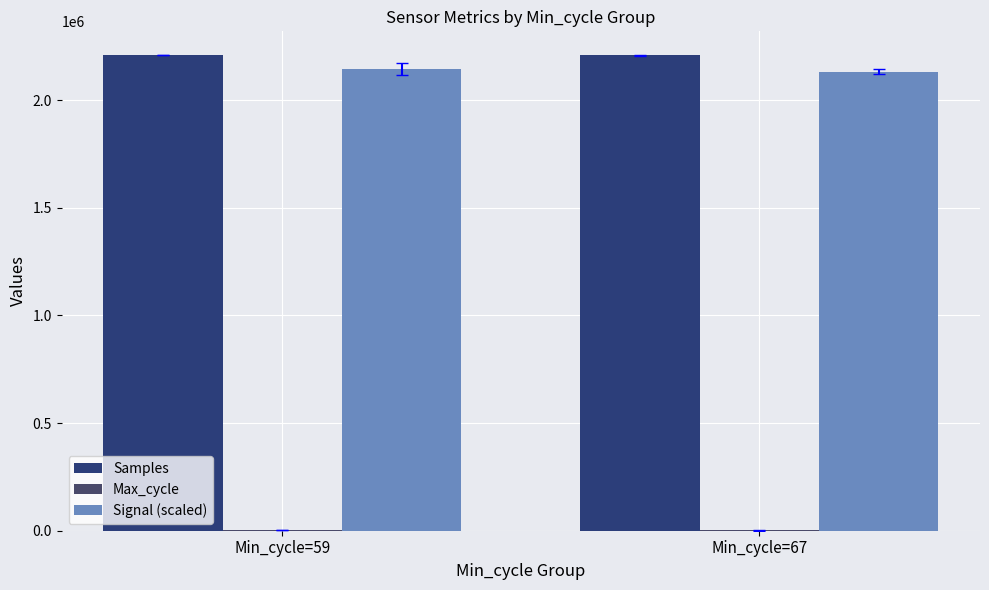

Which series has the largest total across all categories?

Samples